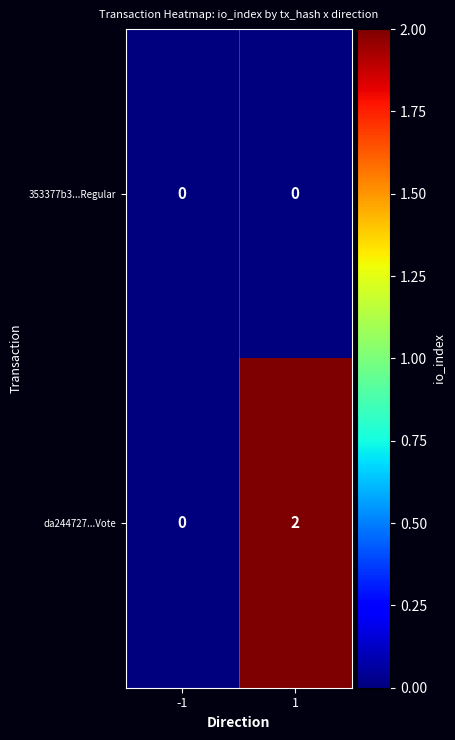

At 1, list the series in order from largest to smallest.

da244727...Vote, 353377b3...Regular